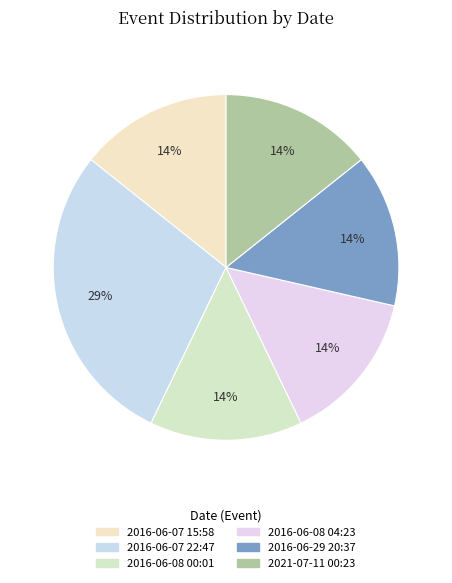

Is 2016-06-07 22:47 the majority of the pie?

No